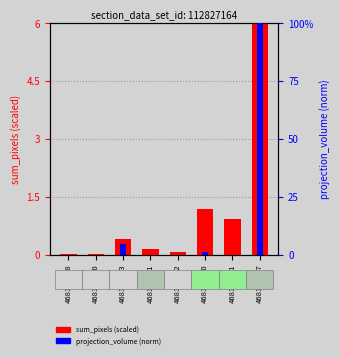

How many bars are there in total?

16